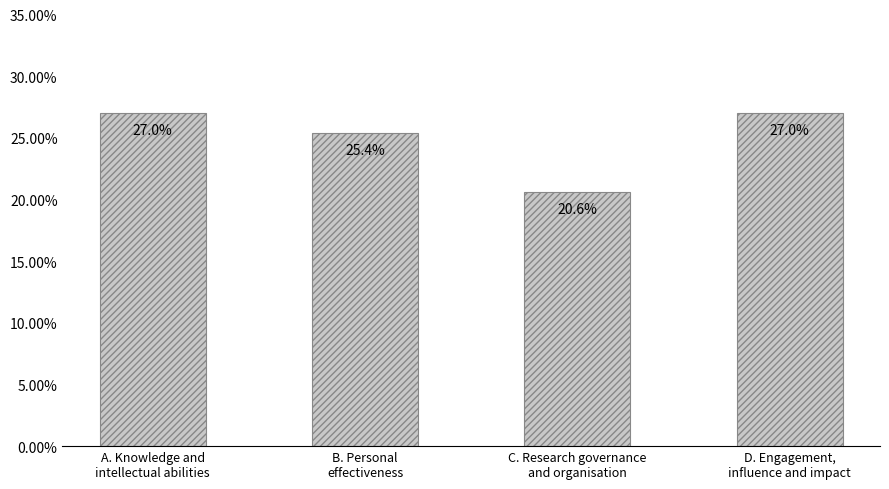

What position from the right is A. Knowledge and
intellectual abilities?

4